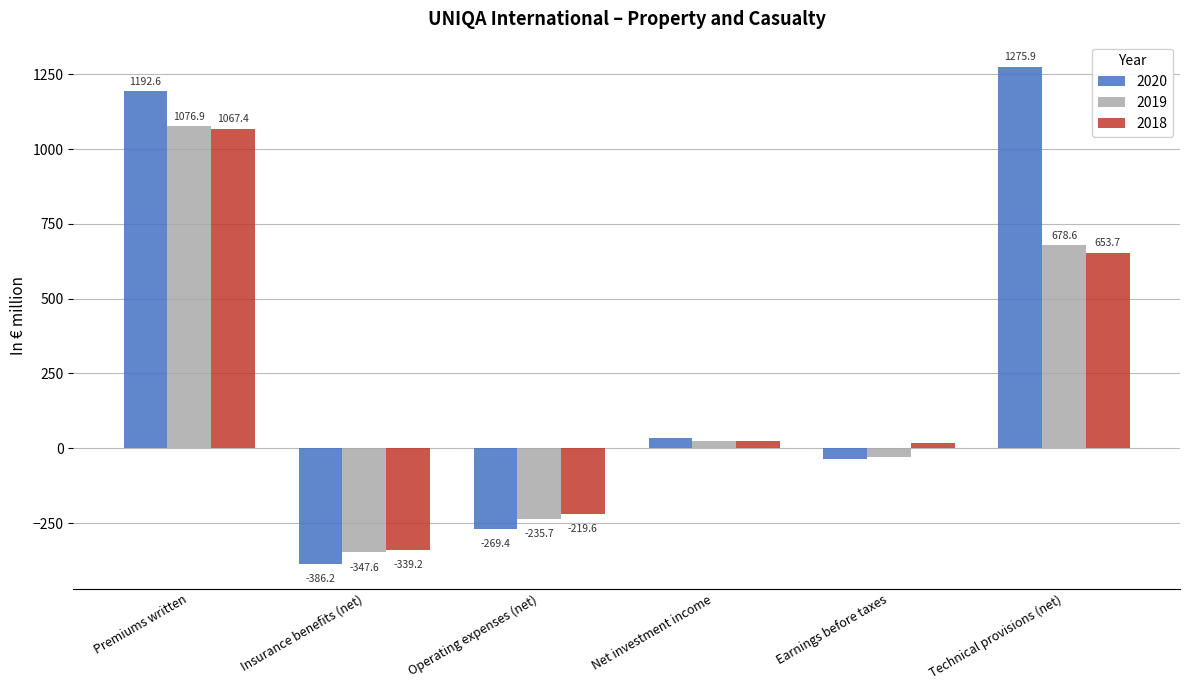

List the series in order of their peak value, lowest first.

2018, 2019, 2020